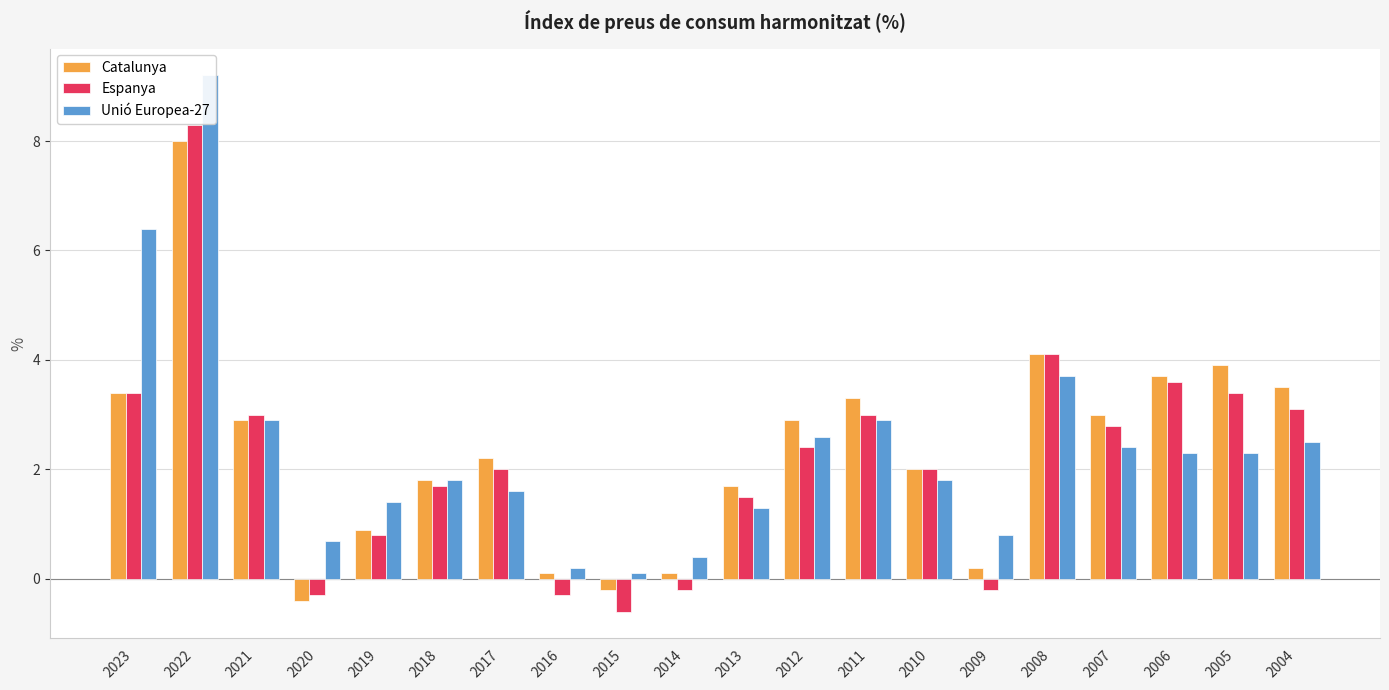

Reading right to left, list all the values displayed in this chart.

Catalunya: 3.5	3.9	3.7	3.0	4.1	0.2	2.0	3.3	2.9	1.7	0.1	-0.2	0.1	2.2	1.8	0.9	-0.4	2.9	8.0	3.4
Espanya: 3.1	3.4	3.6	2.8	4.1	-0.2	2.0	3.0	2.4	1.5	-0.2	-0.6	-0.3	2.0	1.7	0.8	-0.3	3.0	8.3	3.4
Unió Europea-27: 2.5	2.3	2.3	2.4	3.7	0.8	1.8	2.9	2.6	1.3	0.4	0.1	0.2	1.6	1.8	1.4	0.7	2.9	9.2	6.4